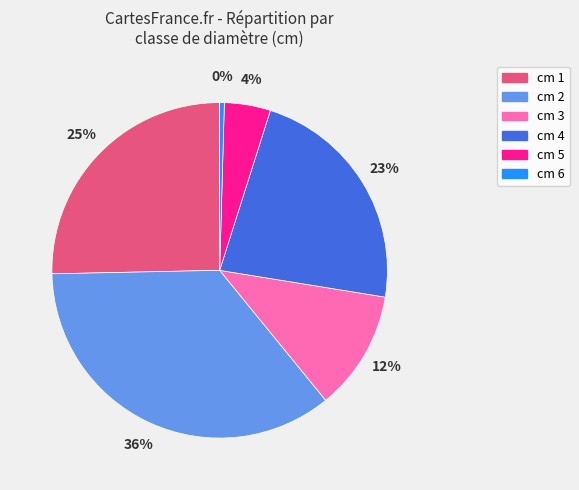

How many segments does this pie chart have?

6